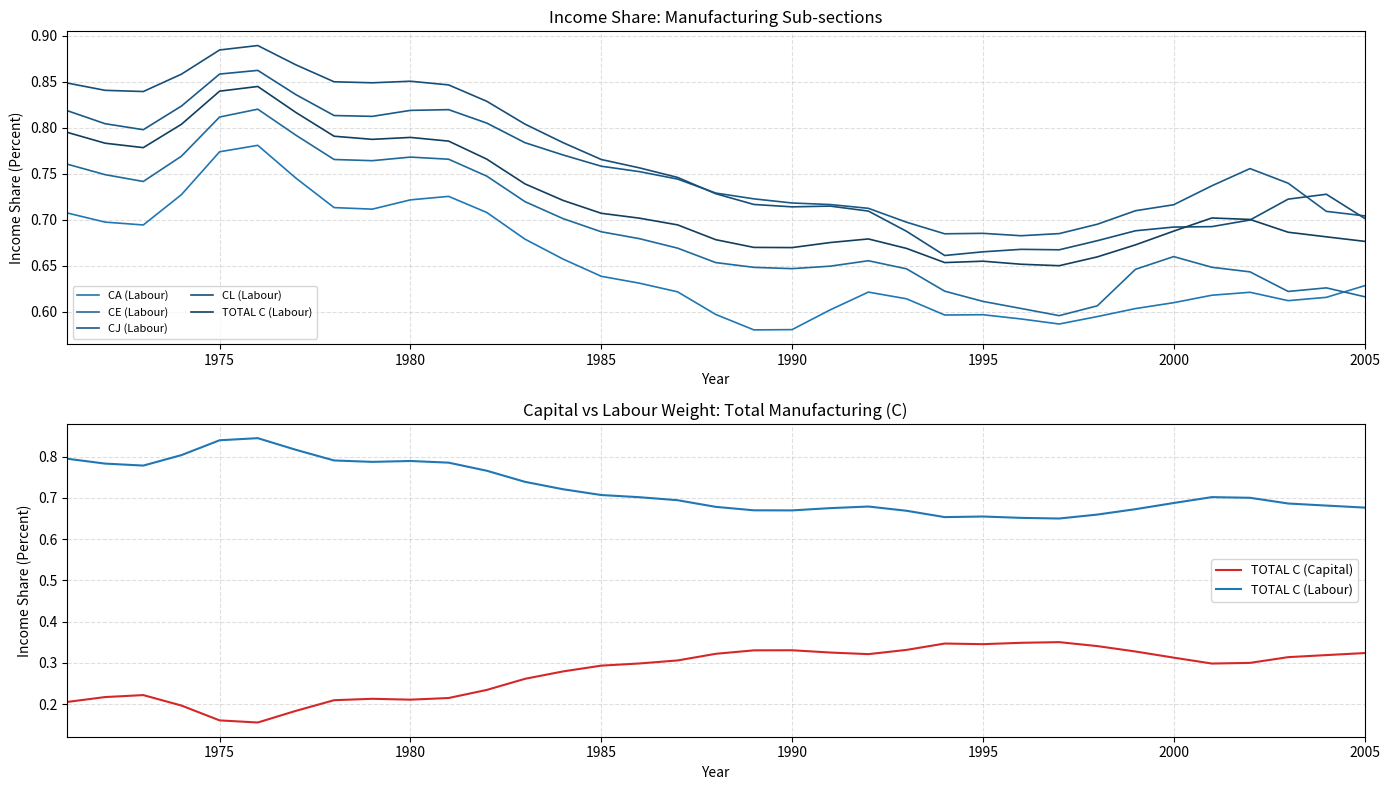

After their last crossing, which series has the higher values: CL (Labour) or CJ (Labour)?

CJ (Labour)